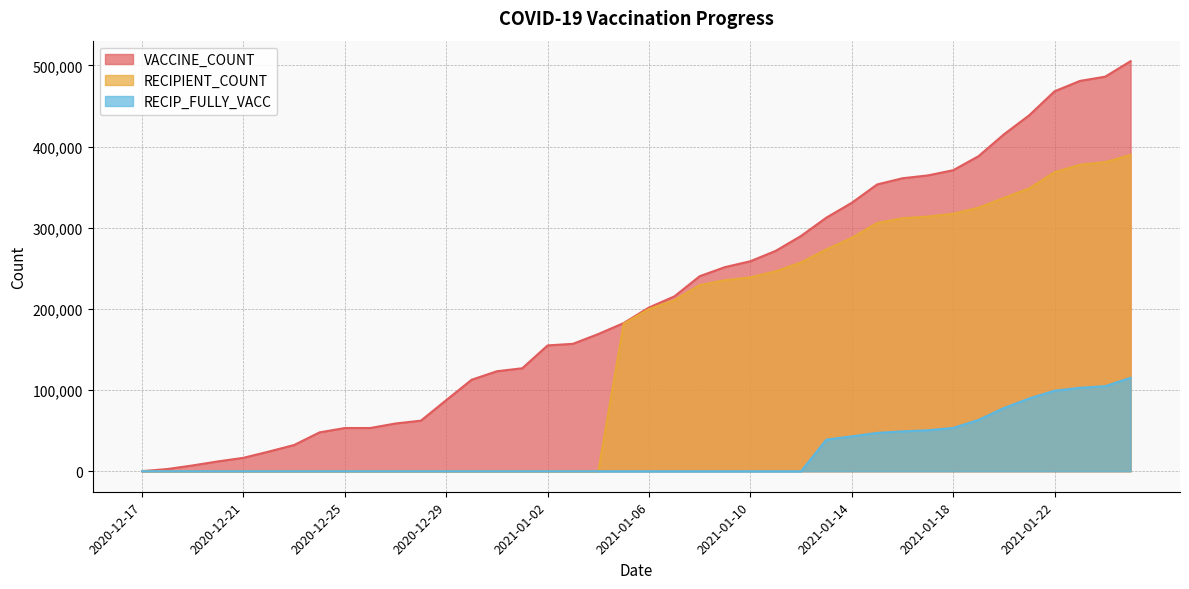

The RECIP_FULLY_VACC series shows -61018 at 2020-12-21. True or false?

False